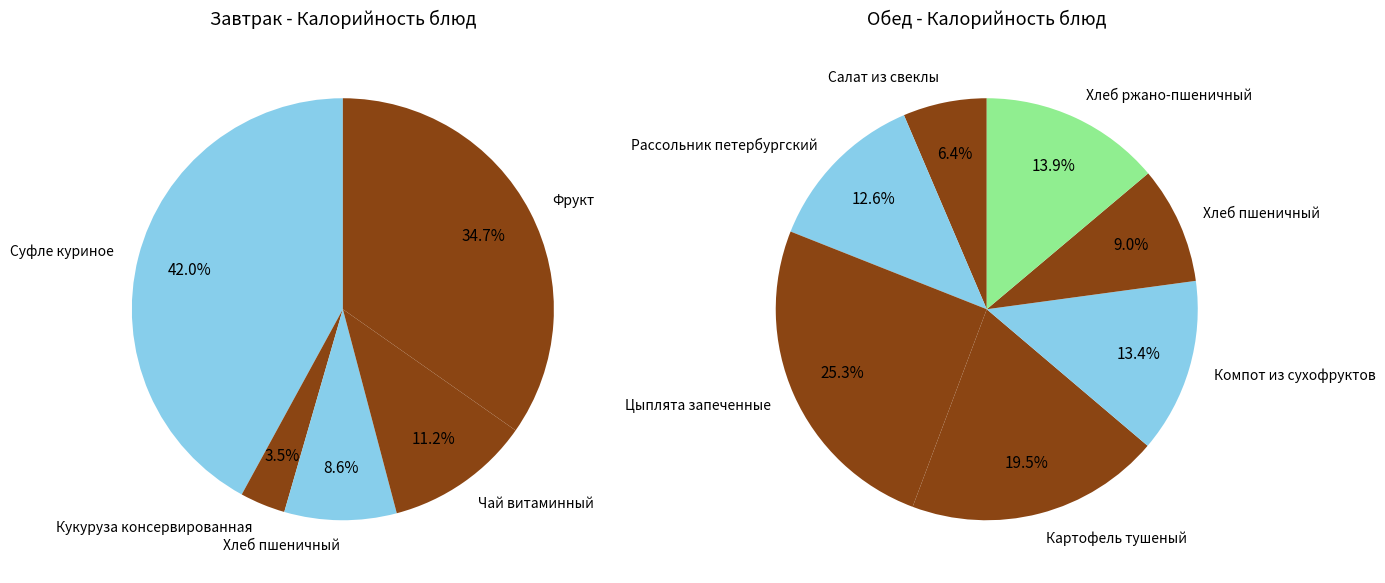

What is the smallest slice in the pie chart?

Кукуруза консервированная